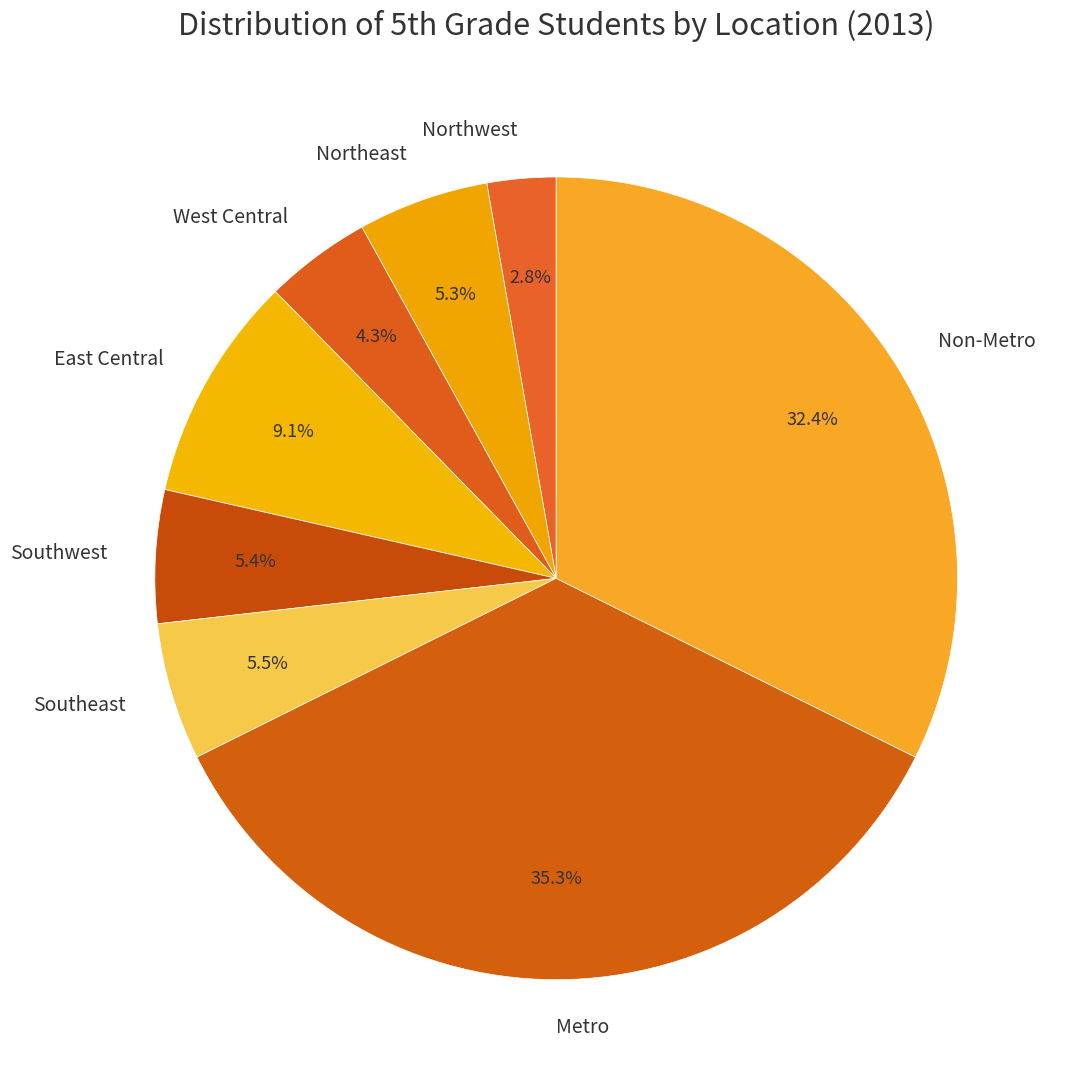

Count the number of slices in the pie.

8